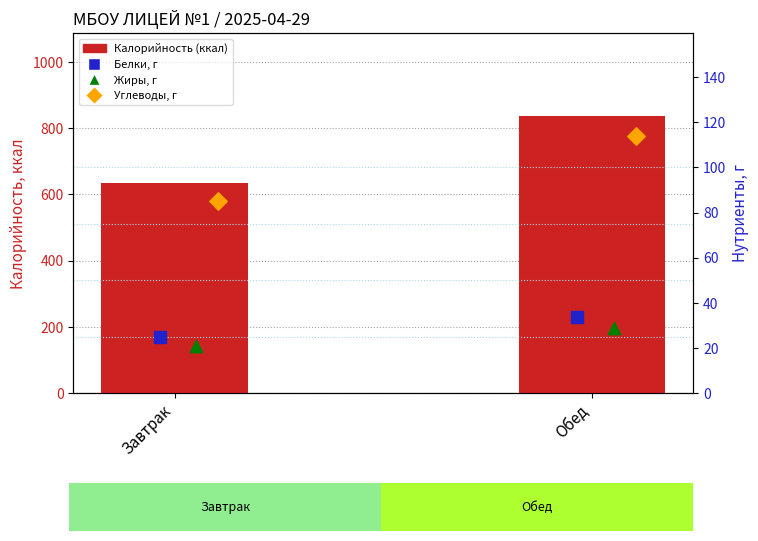

Is the value of Жиры, г at Завтрак greater than the value of Белки, г at Завтрак?

No